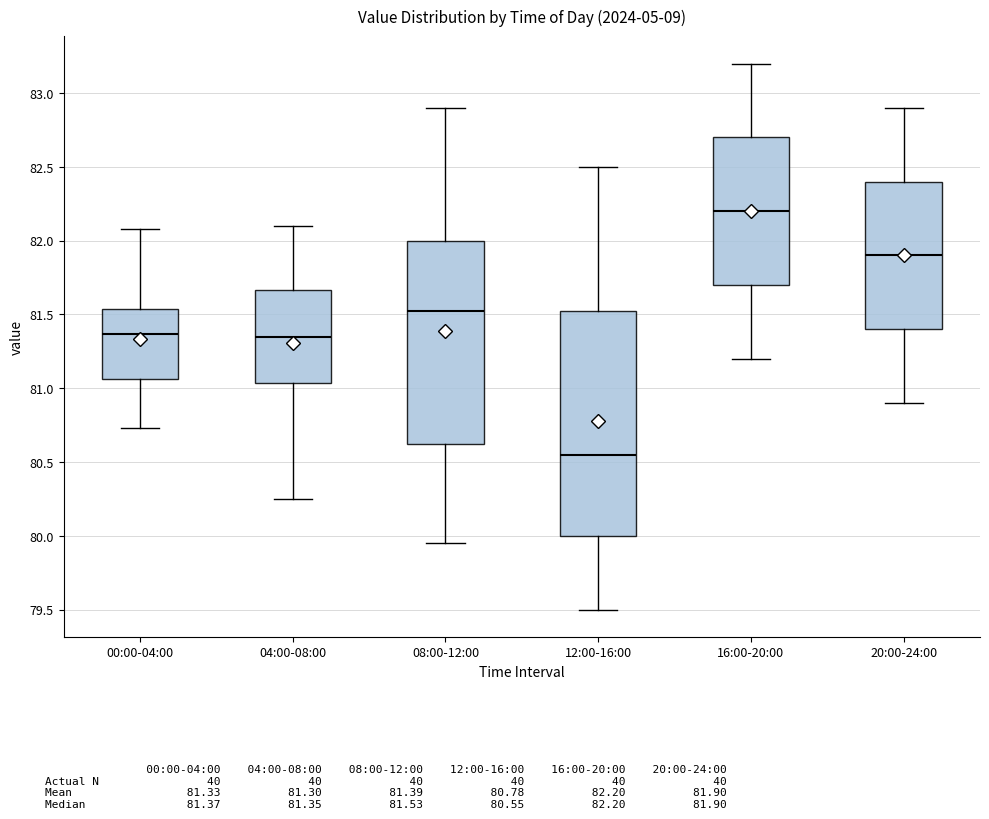

Which box is the tallest, from its lower edge to its upper edge?

12:00-16:00